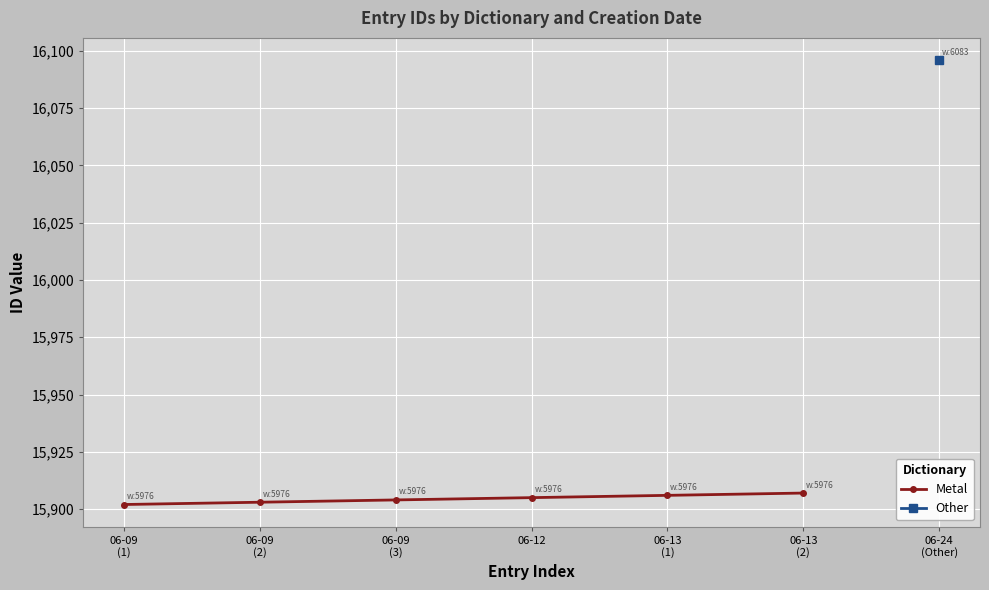

Approximately how many times larger is the value at 06-09
(2) compared to 06-13
(1)?

1.0